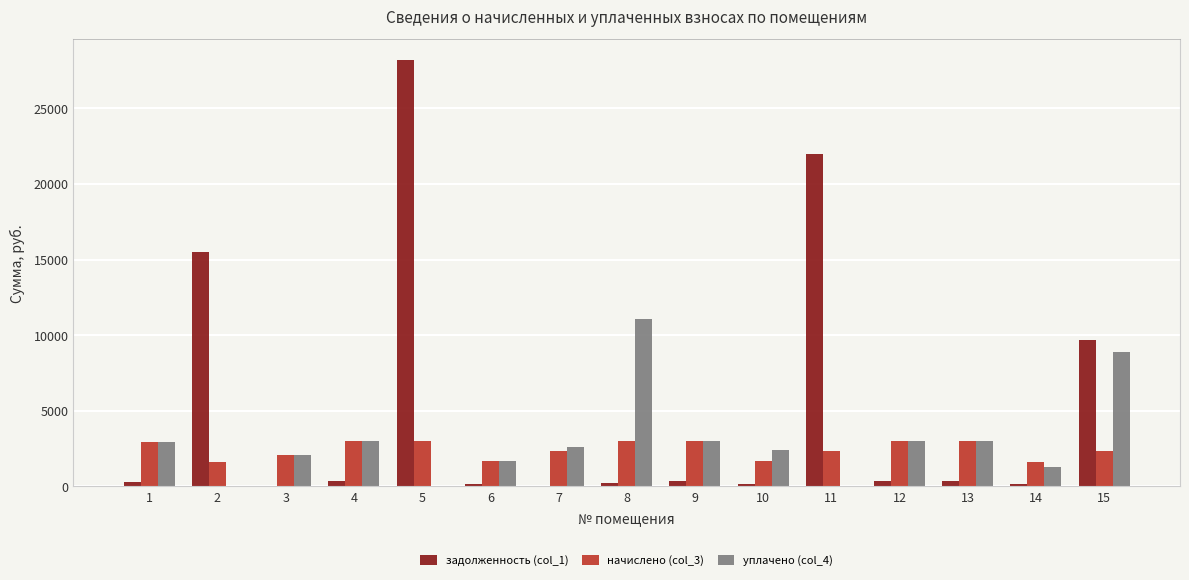

At which label does задолженность (col_1) first exceed 331?

2